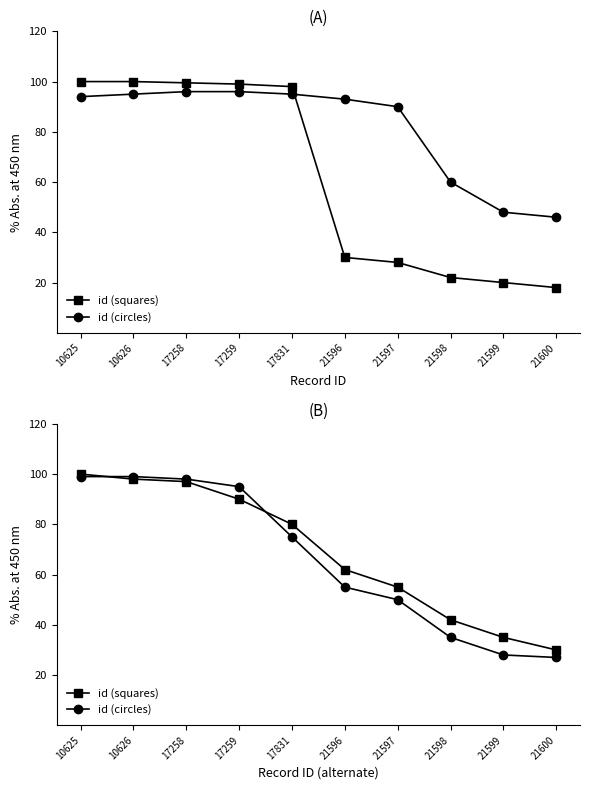

At which category does the chart reach its peak across all series?

10625